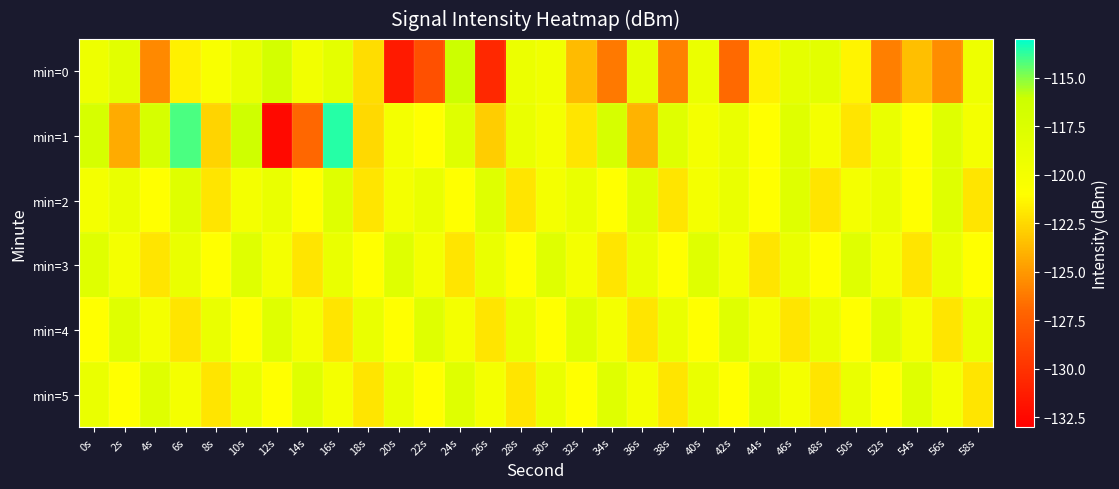

Which has a higher value, 52s or 4s?

4s